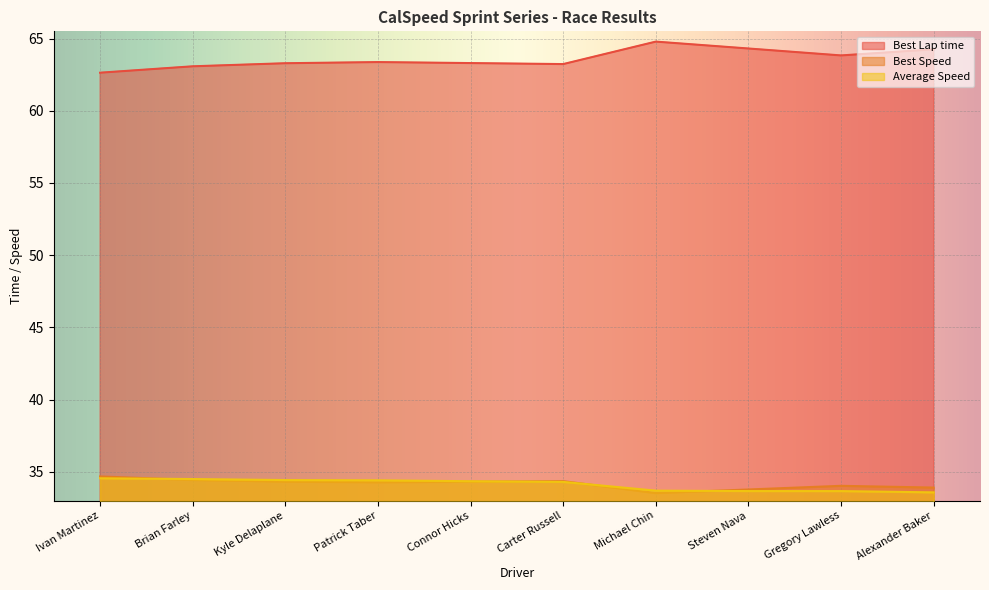

How many lines are shown in the chart?

3